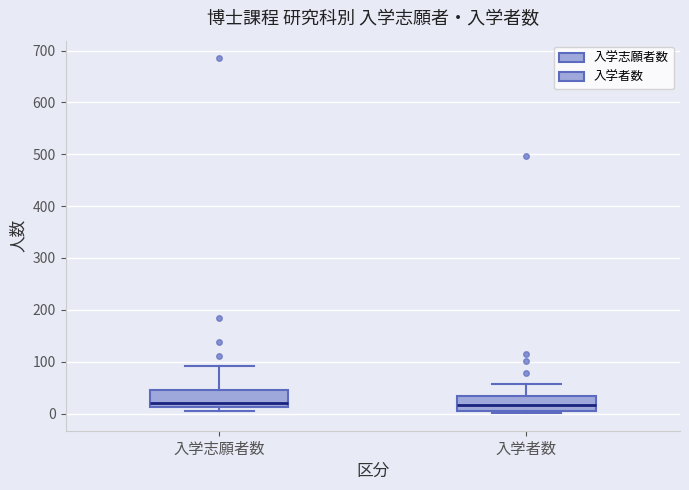

Where is the upper edge of the box for 入学者数 on the y-axis? The values are not printed on the chart, so give them approximately, as read against the axis.

30